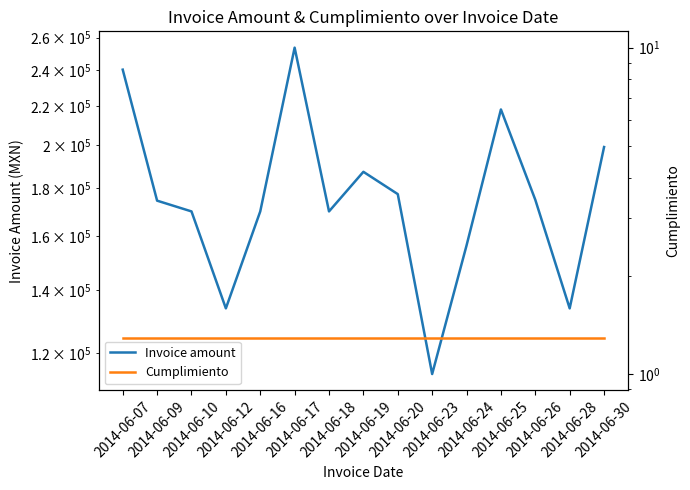

Read the Cumplimiento value at 2014-06-26.

1.3